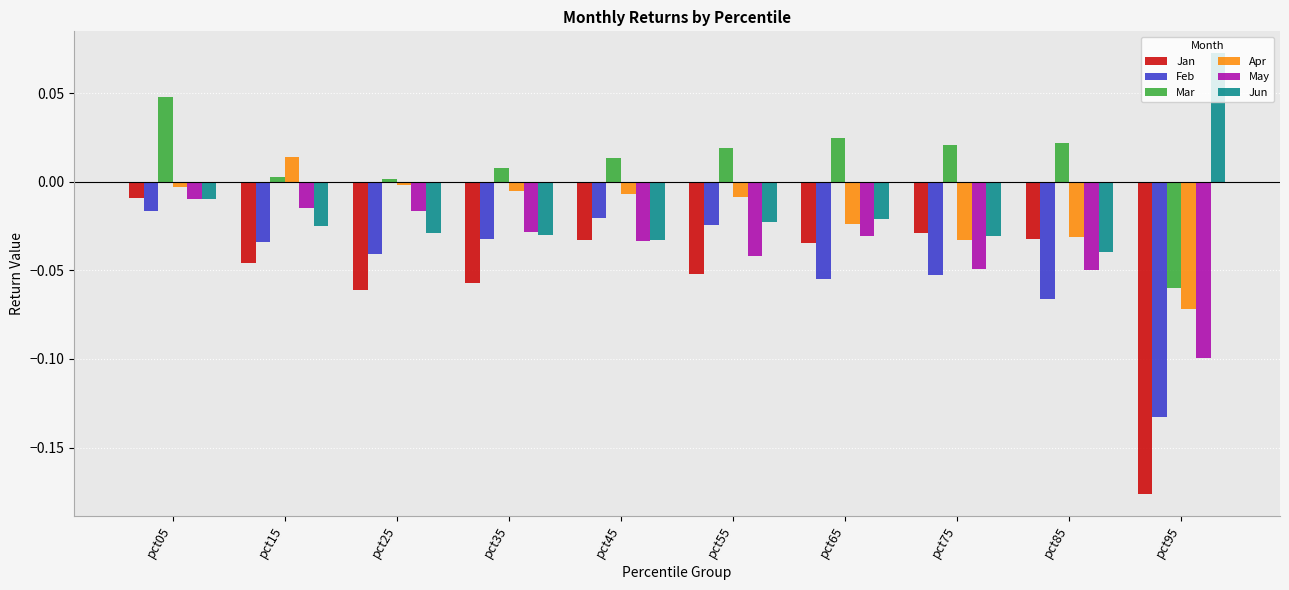

True or false: Feb has a value of -0.0 at pct05.

True